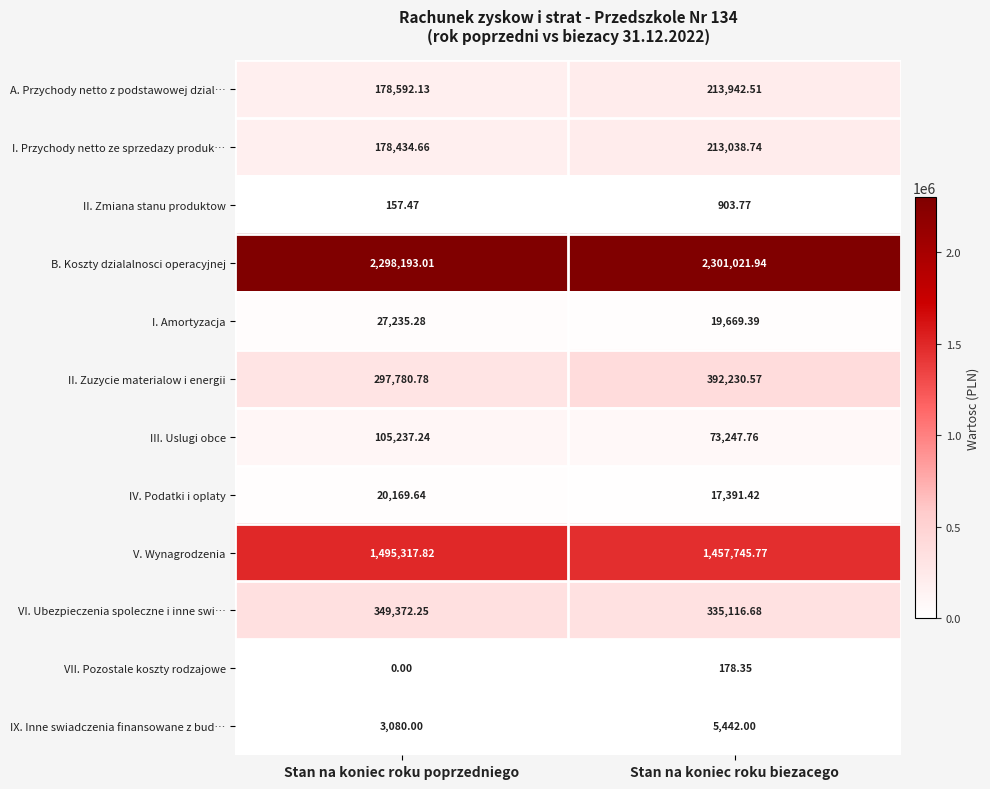

At which label is V. Wynagrodzenia closest to 1476531?

Stan na koniec roku biezacego